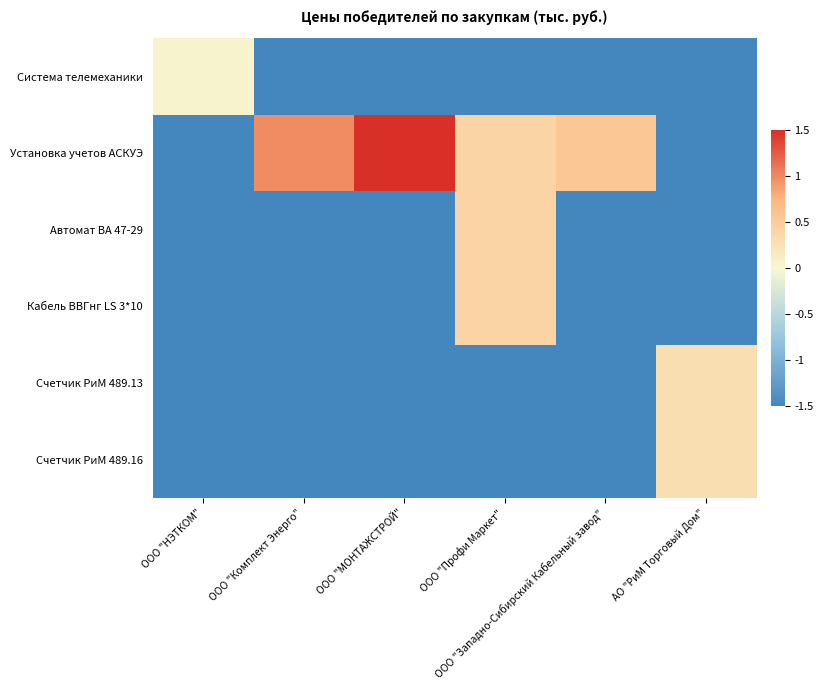

How many categories are shown in the chart?

6